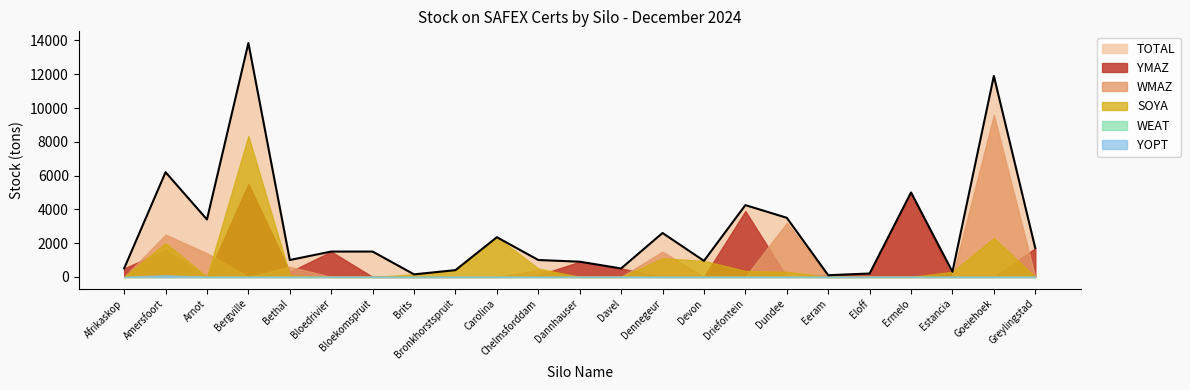

Which series has the largest range (max minus min)?

TOTAL